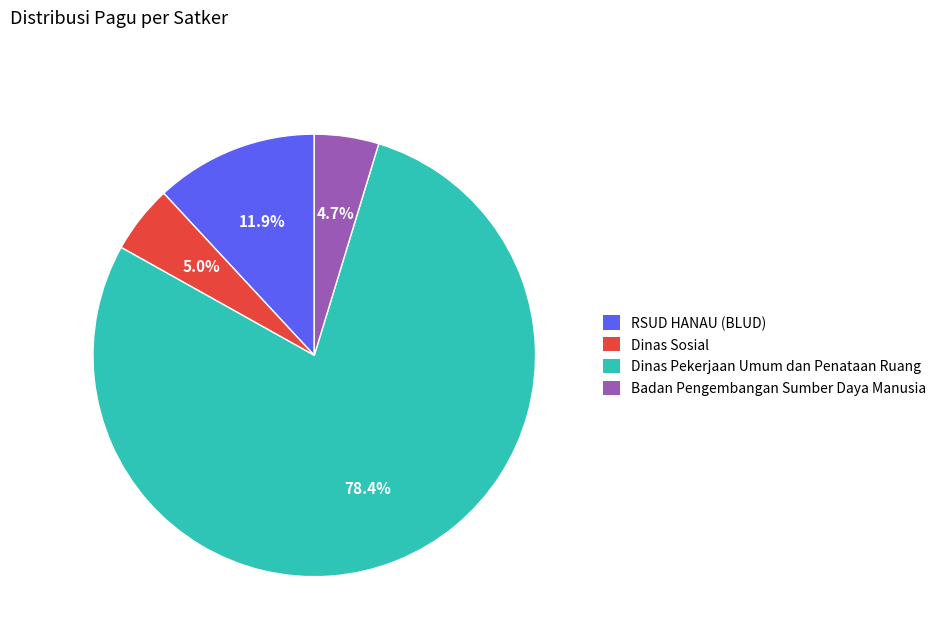

Is there any slice that represents more than half of the pie?

Yes